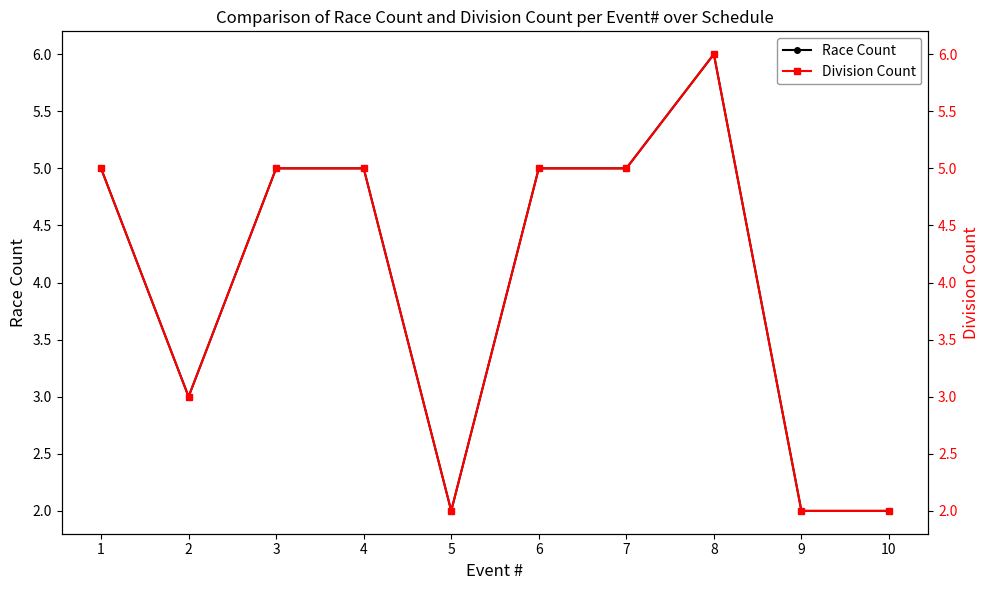

What is the value of the Race Count point at the 10th from the left?

2